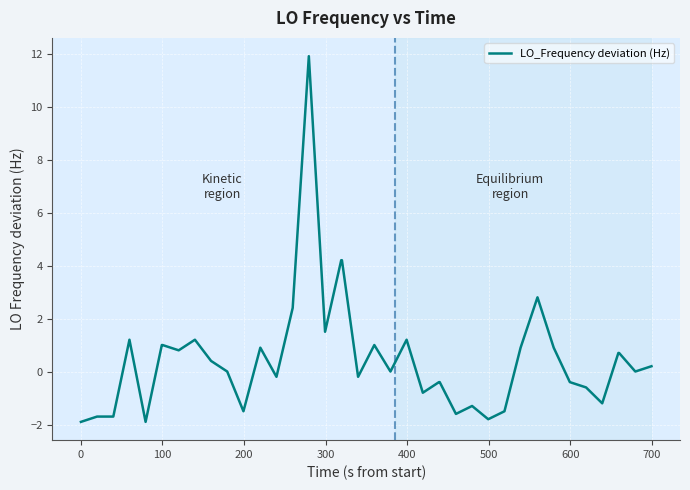

What is the smallest value displayed?

-1.9